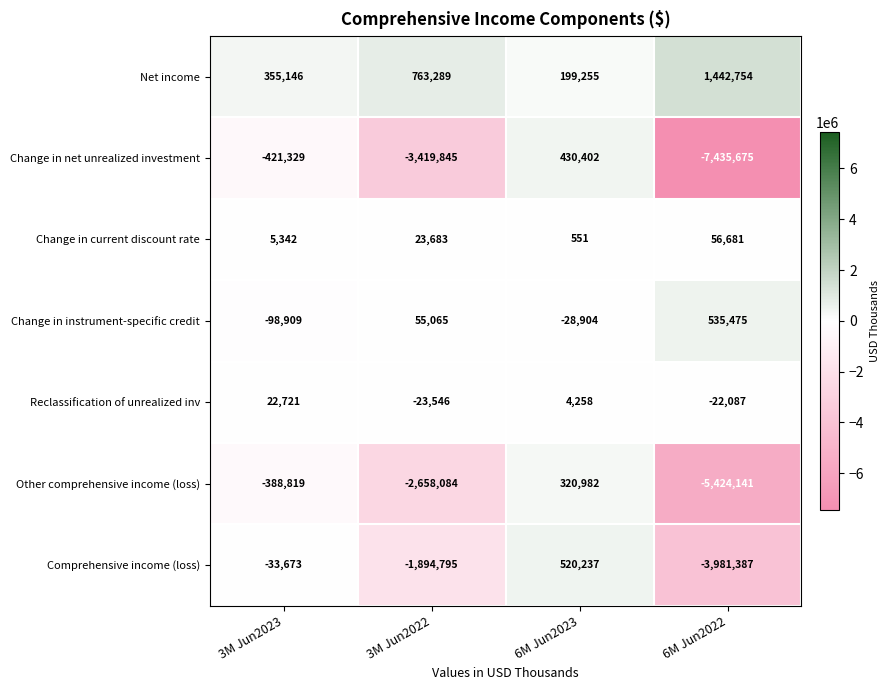

Reading left to right, what are all the values shown in this chart?

Net income: 355146	763289	199255	1442754
Change in net unrealized investment: -421329	-3419845	430402	-7435675
Change in current discount rate: 5342	23683	551	56681
Change in instrument-specific credit: -98909	55065	-28904	535475
Reclassification of unrealized inv: 22721	-23546	4258	-22087
Other comprehensive income (loss): -388819	-2658084	320982	-5424141
Comprehensive income (loss): -33673	-1894795	520237	-3981387